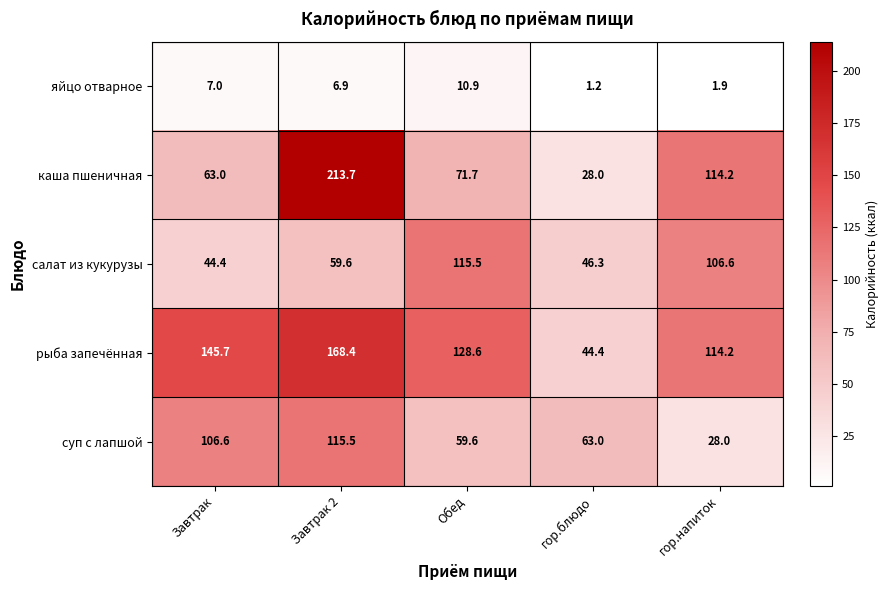

Rank the categories by суп с лапшой value from highest to lowest.

Завтрак 2, Завтрак, гор.блюдо, Обед, гор.напиток